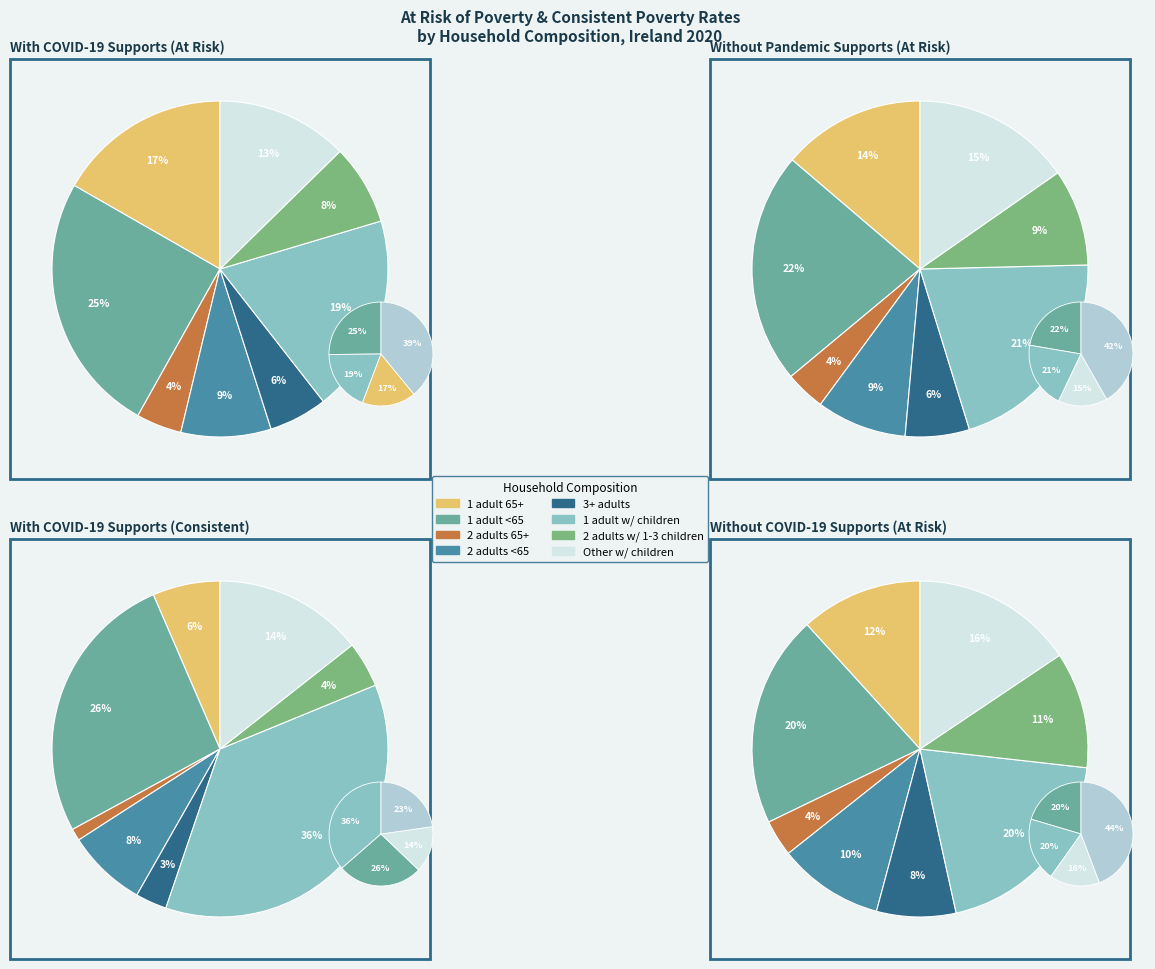

Is Other households with children under 18 the majority of the pie?

No